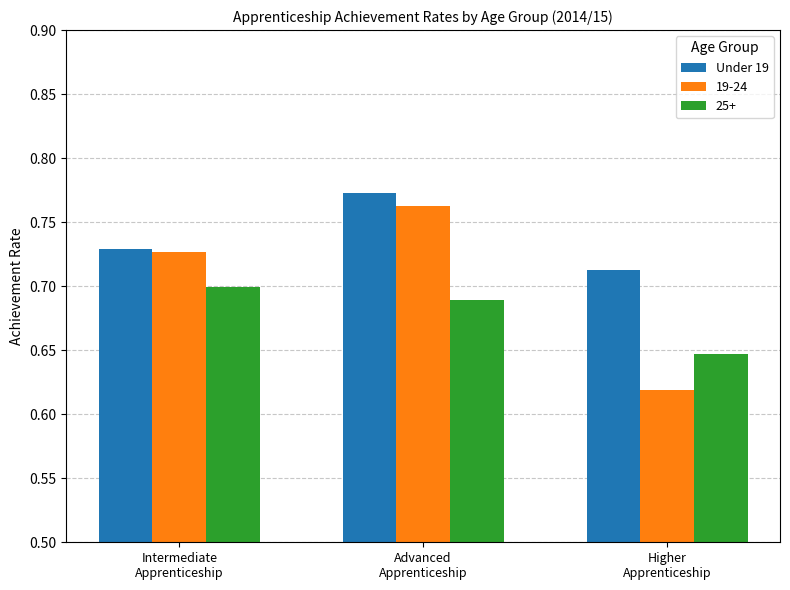

Rank the series by their average value, from highest to lowest.

Under 19, 19-24, 25+